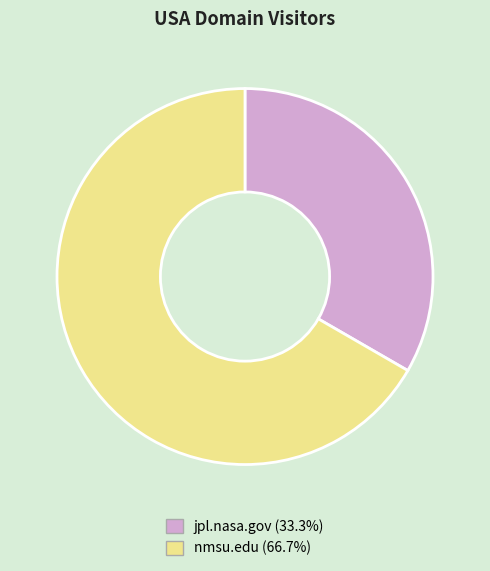

Which slice represents more than half of the pie?

nmsu.edu